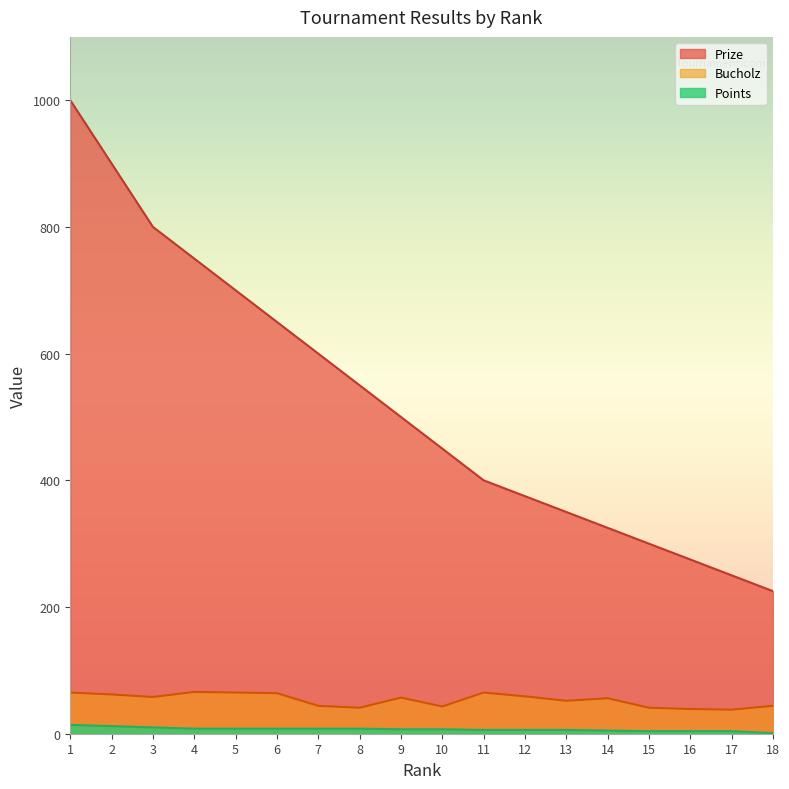

How many data points does each series have?

18